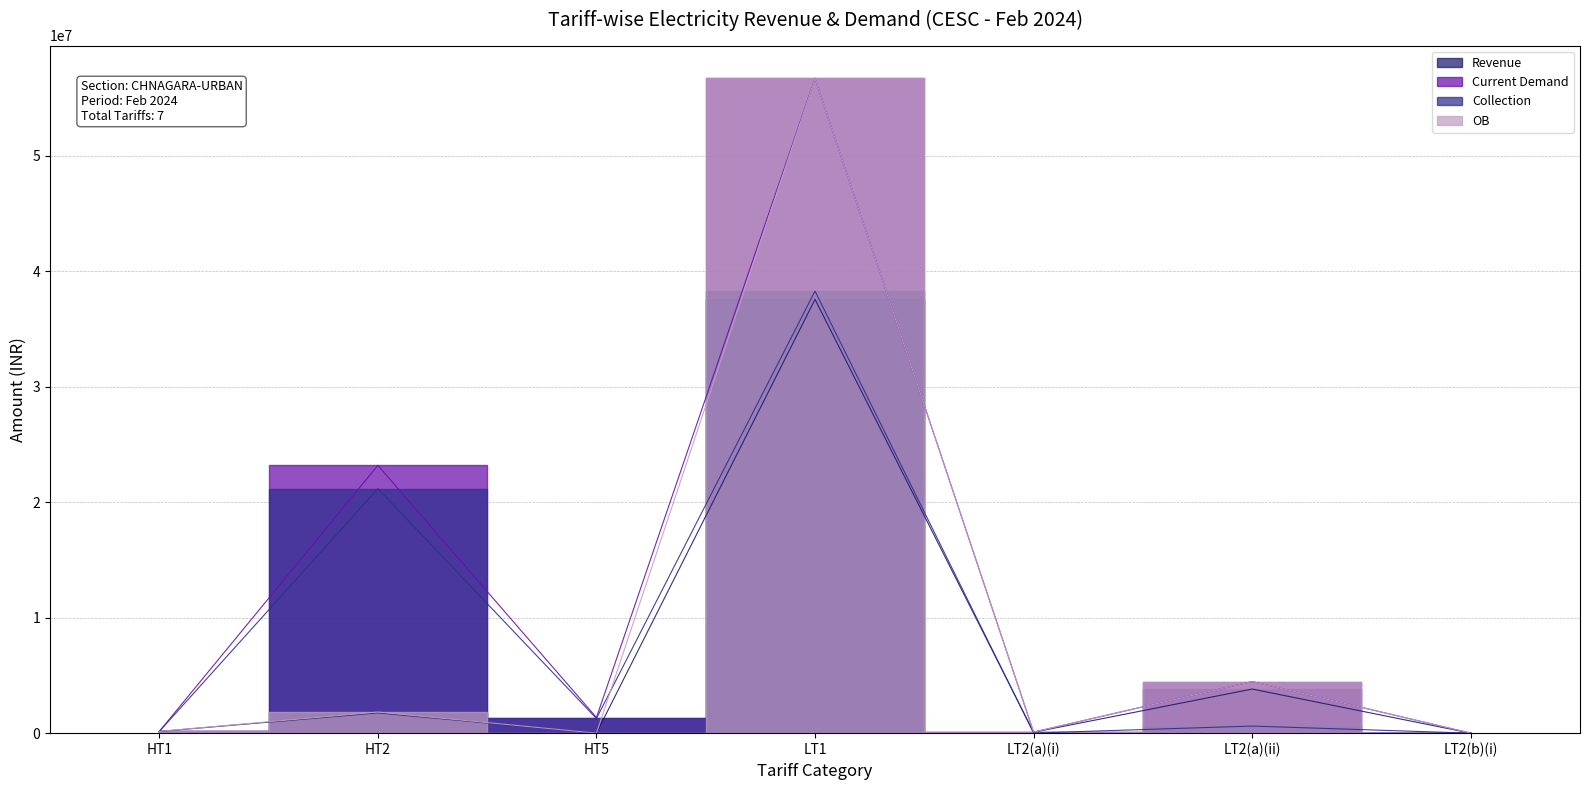

Between which two adjacent categories do OB and Collection first intersect?

HT1 and HT2